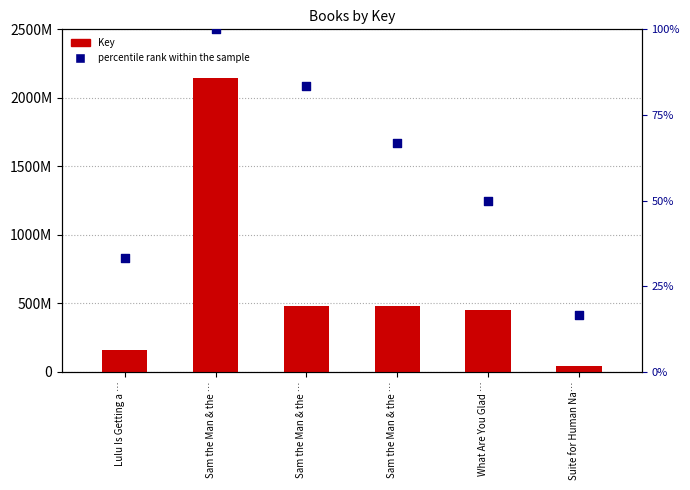

What are all the series names shown in the legend?

Key, percentile rank within the sample